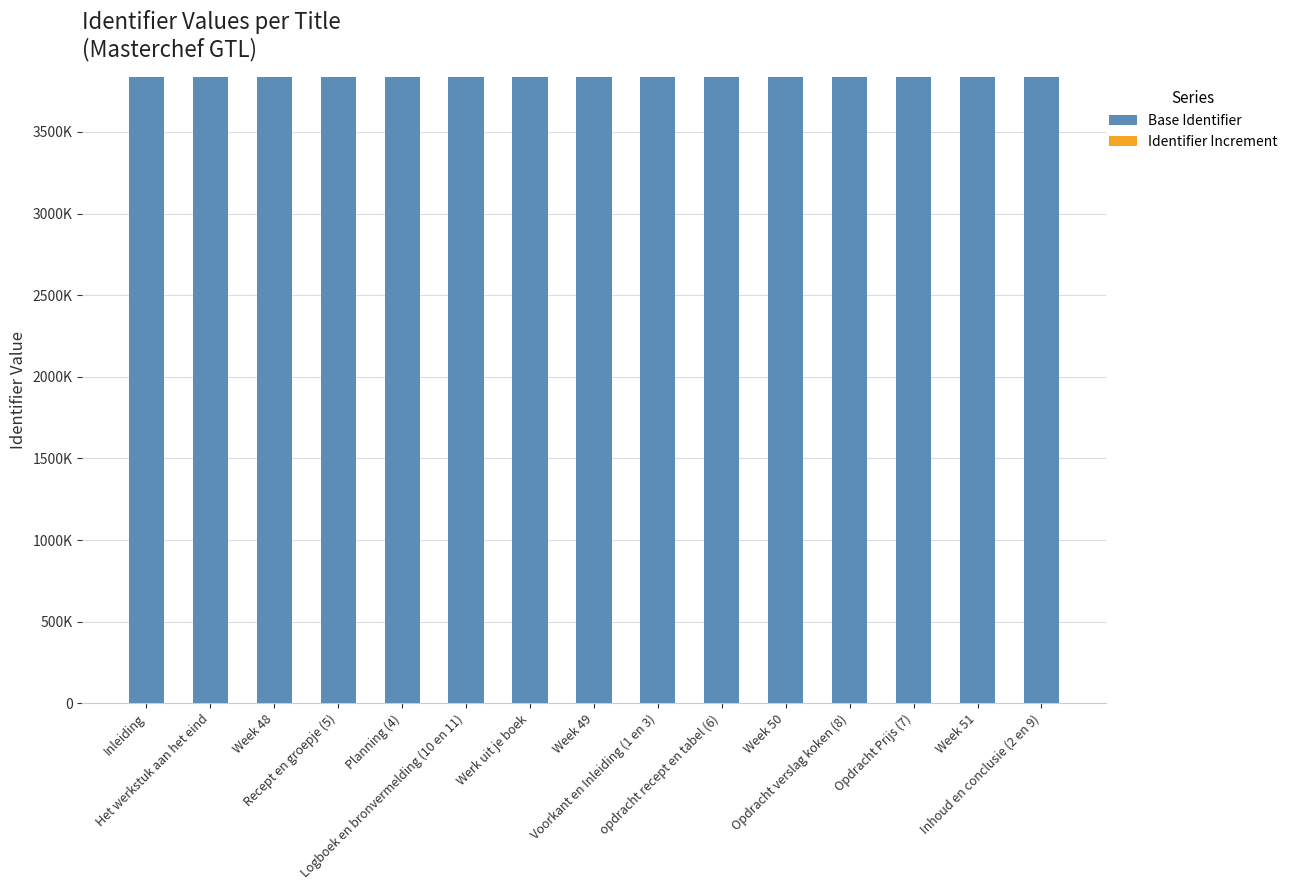

What position from the left is opdracht recept en tabel (6)?

10